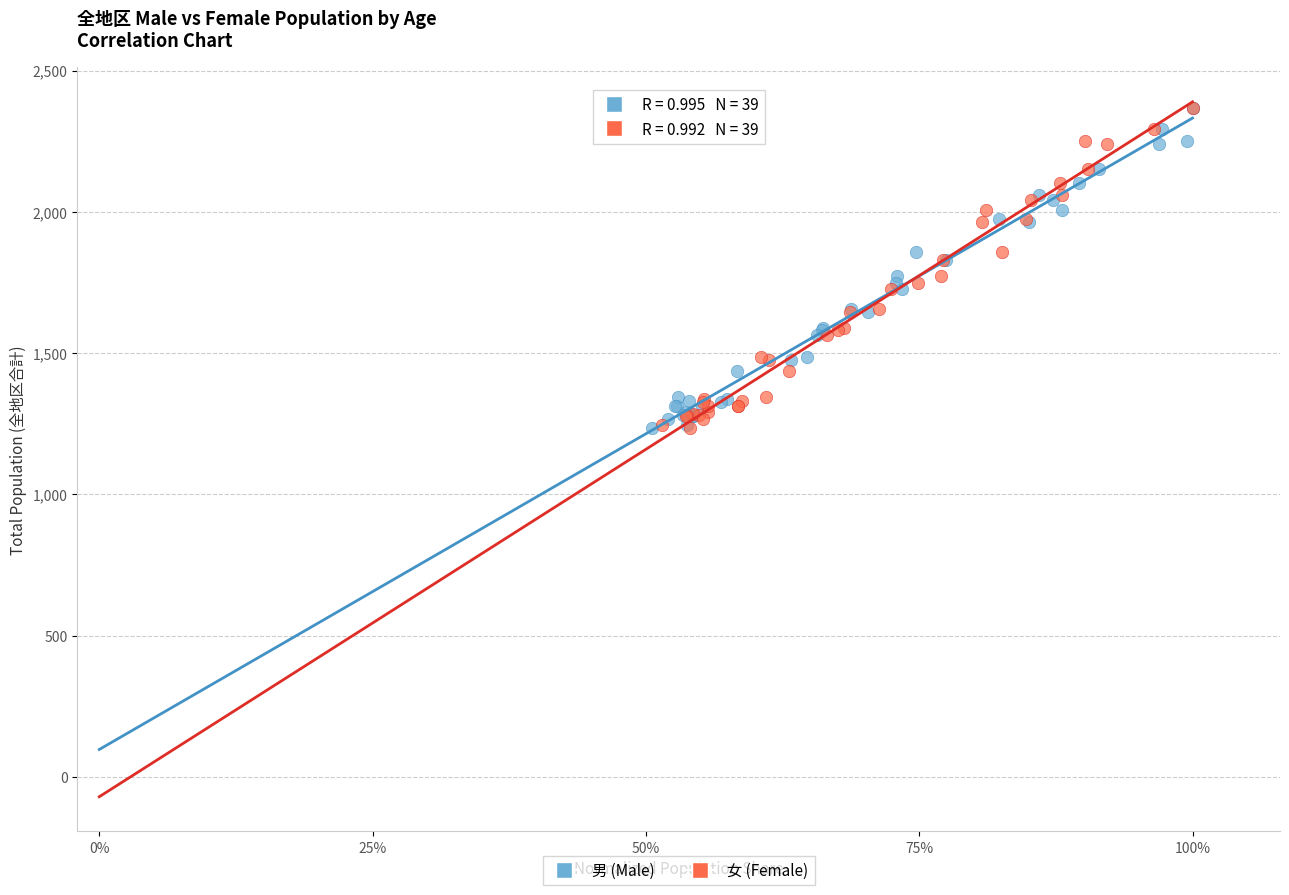

What are all the series names shown in the legend?

男 (Male), 女 (Female)